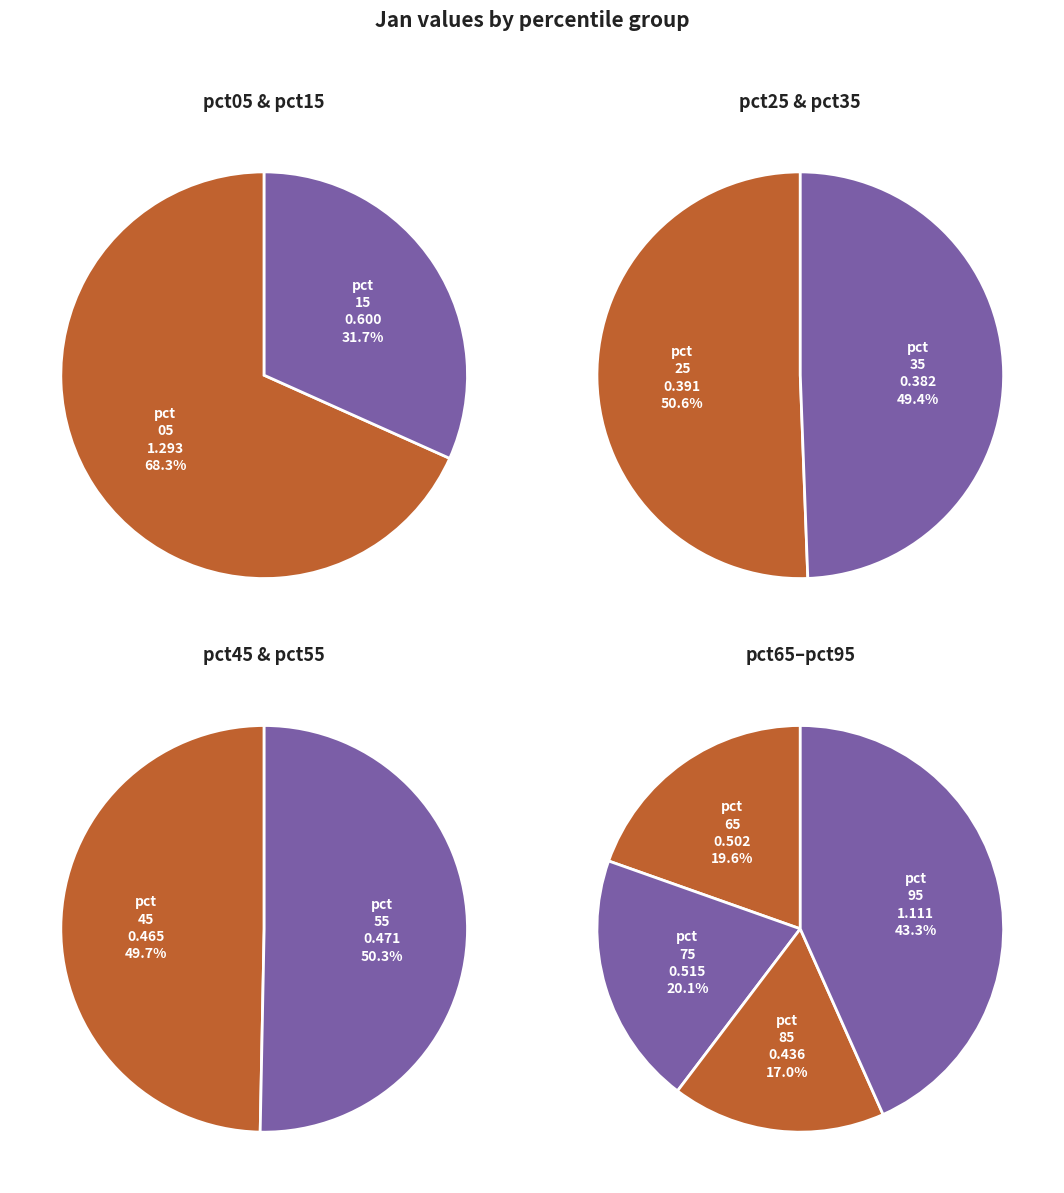

Which has a higher value, pct85 or pct55?

pct55